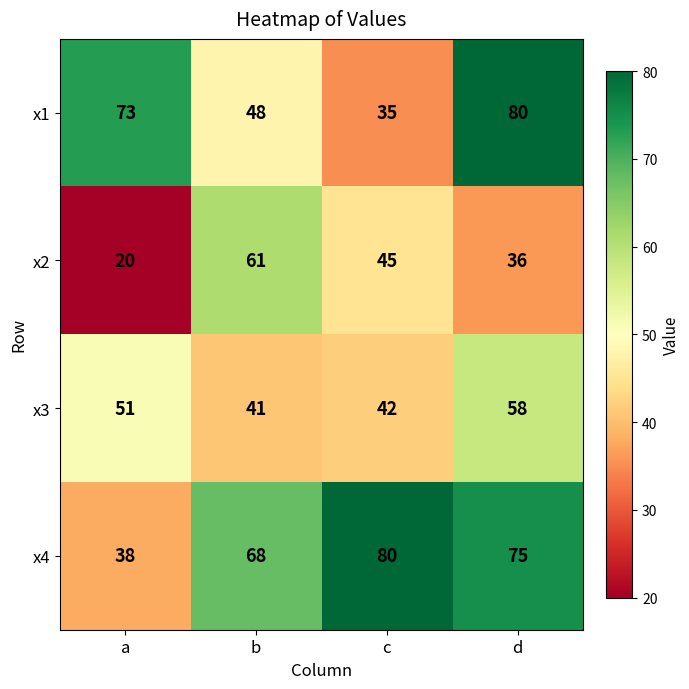

How many x4 values are between 68 and 80?

3